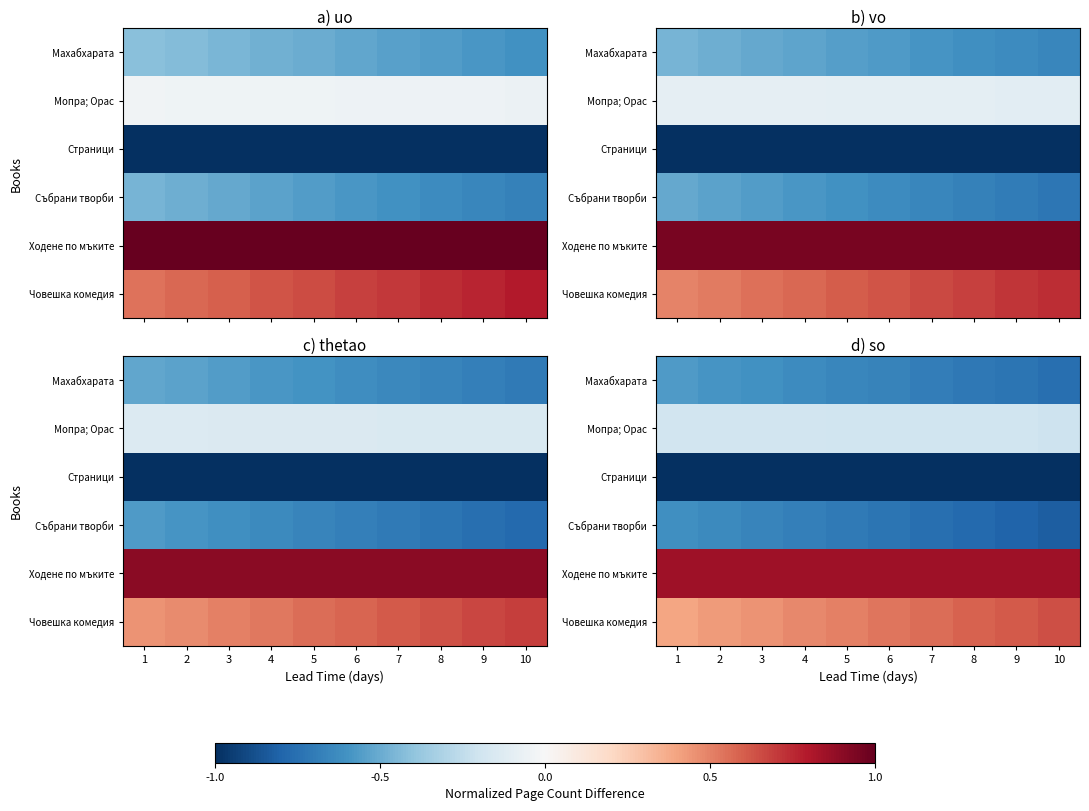

Which has a higher value, 2 or 6?

2